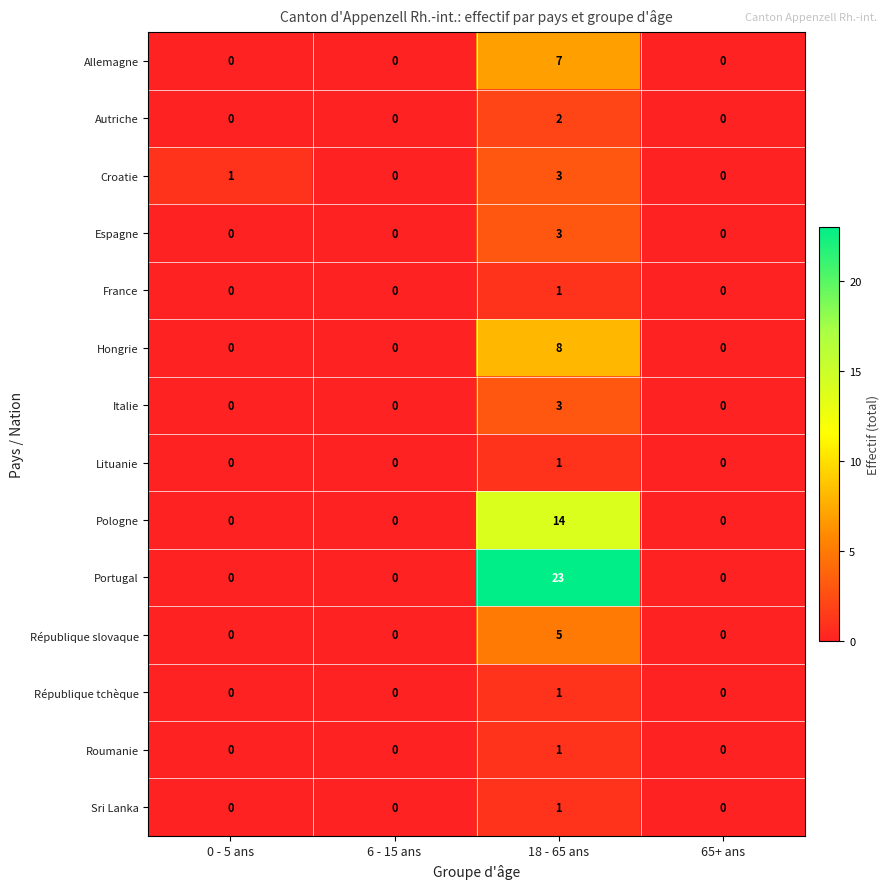

What is the difference between the highest and lowest values at 18 - 65 ans?

22